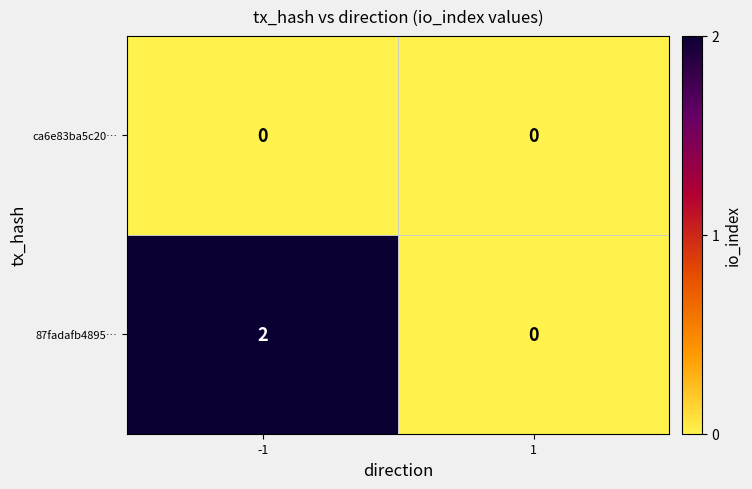

The 87fadafb4895… series shows 2 at -1. True or false?

True